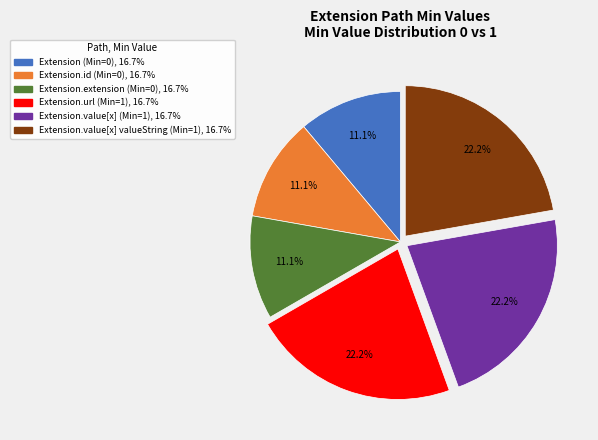

Is there any slice that represents more than half of the pie?

No